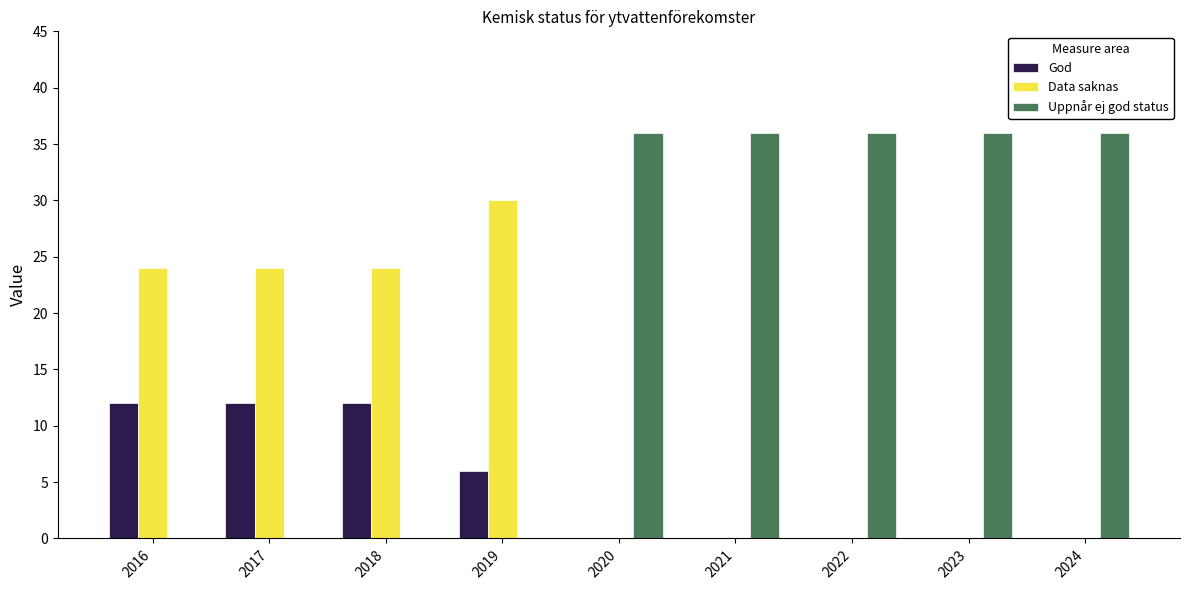

What is the greatest value displayed?

36